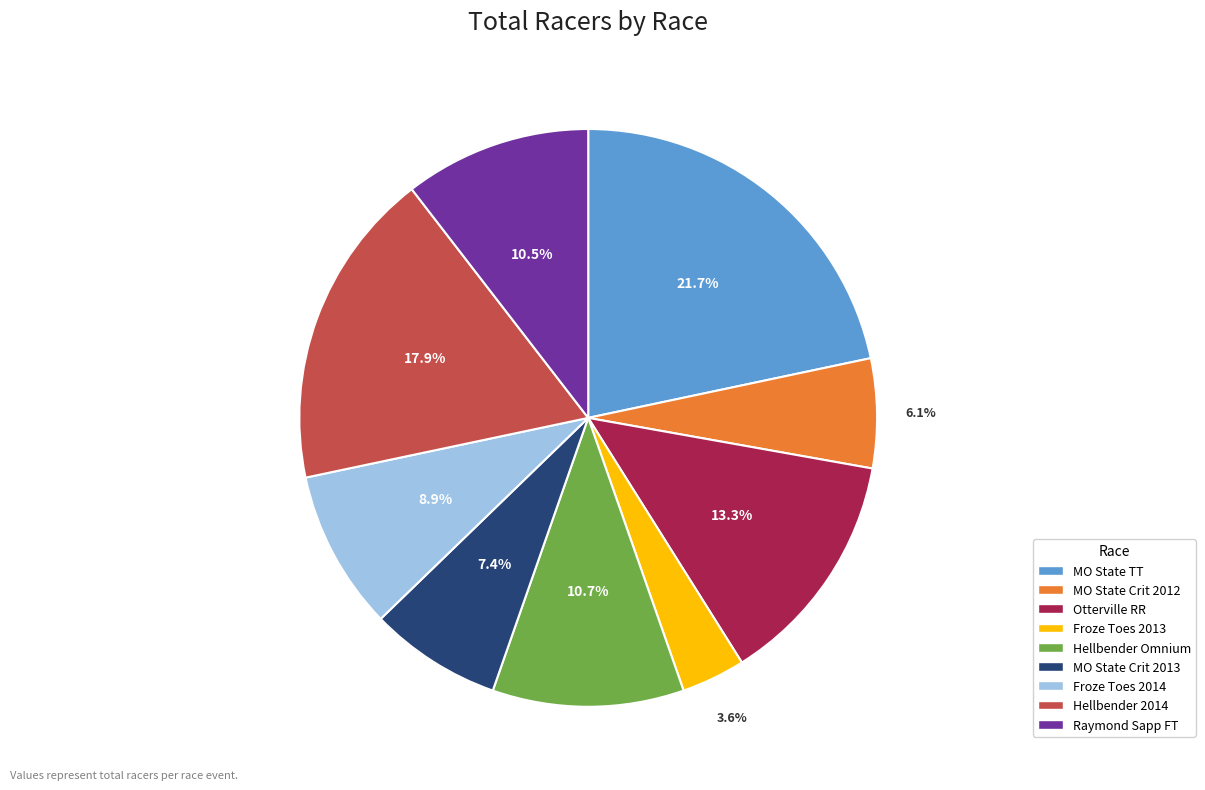

Does any single category account for the majority?

No